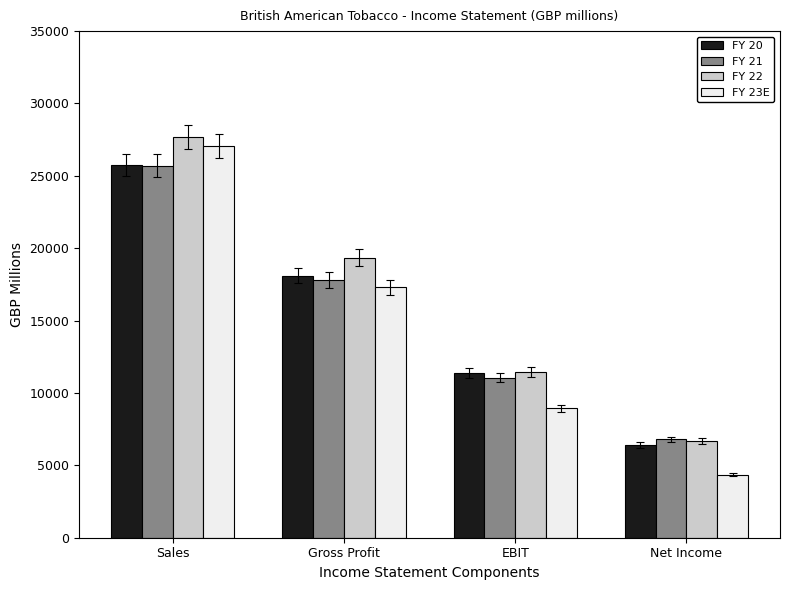

Is it true that FY 20 equals 18116 at Gross Profit?

True